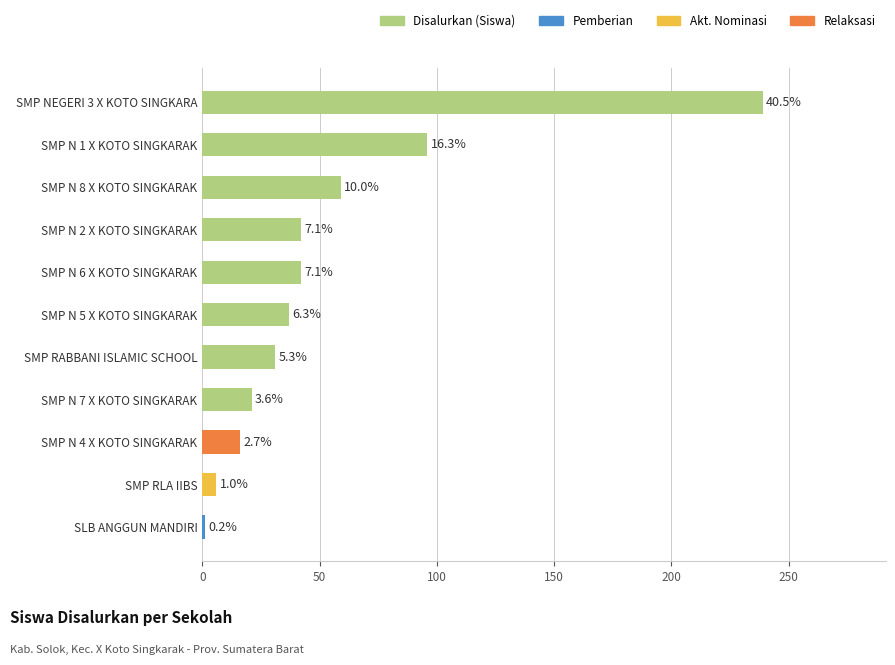

Does the chart contain any negative values?

No